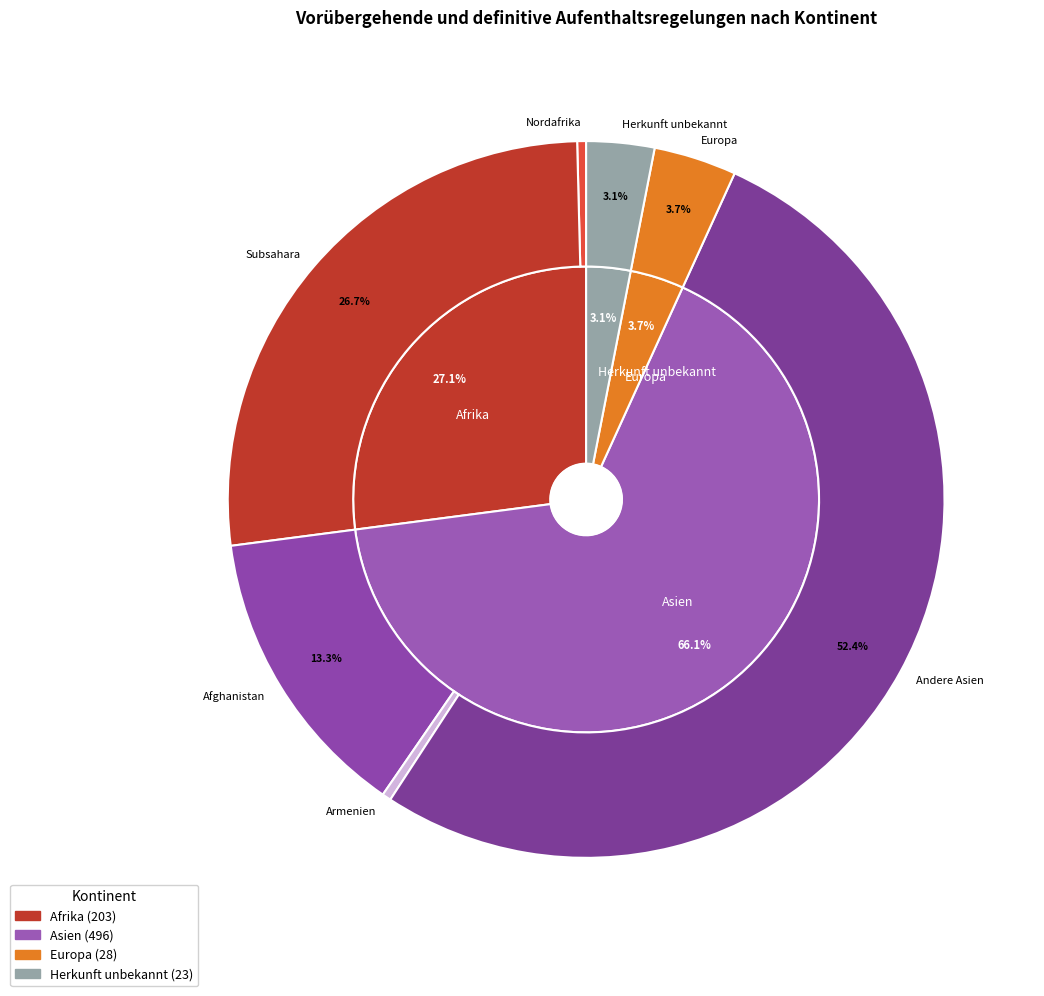

To the nearest percent, what percentage of the pie is Afrika?

27%